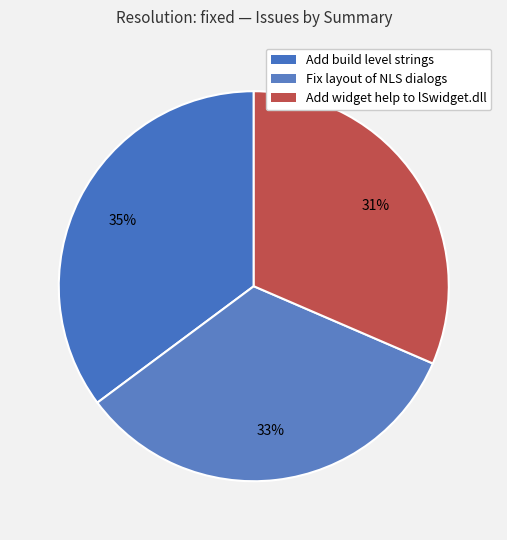

To the nearest percent, what is the average slice percentage?

33%